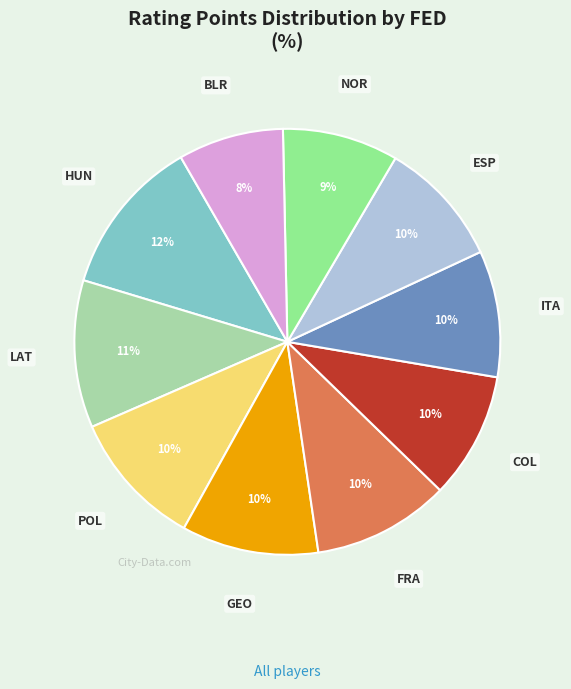

To the nearest percent, what is the average slice percentage?

10%